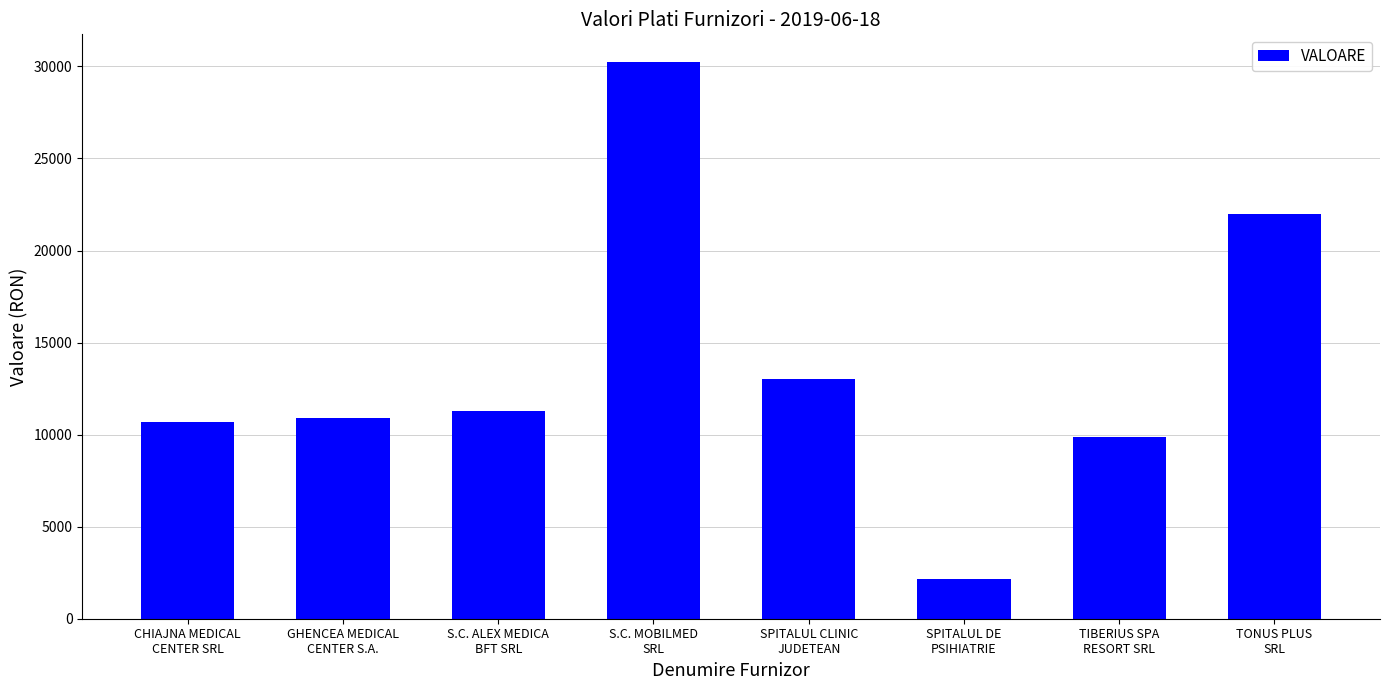

What is the maximum value shown in the chart?

30232.0